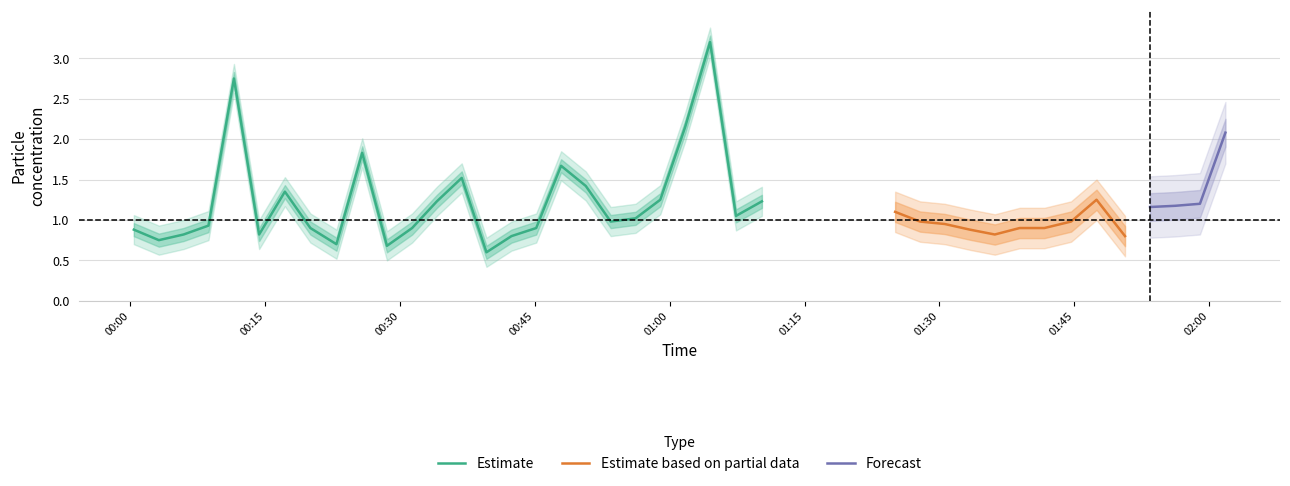

What is the highest value of the Estimate series?

3.2